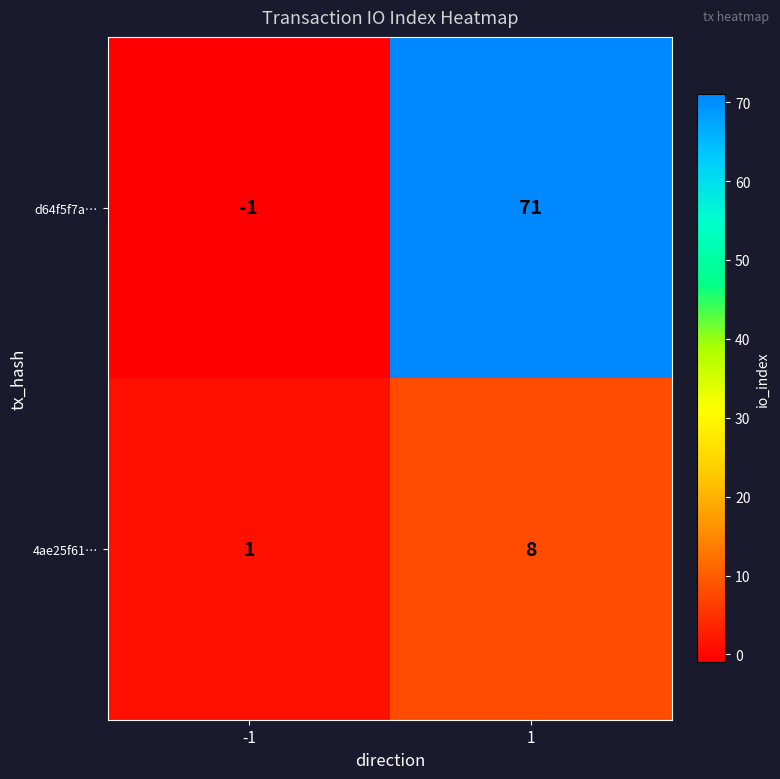

What is the maximum value shown in the chart?

71